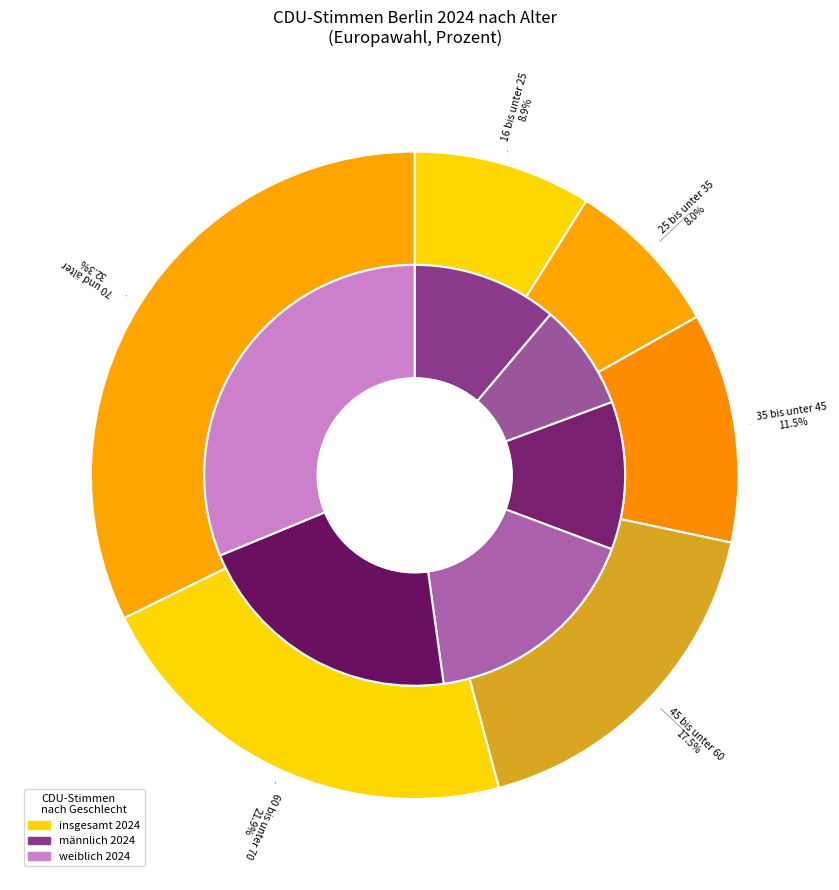

Between 60 bis unter 70 and 16 bis unter 25, which is larger?

60 bis unter 70